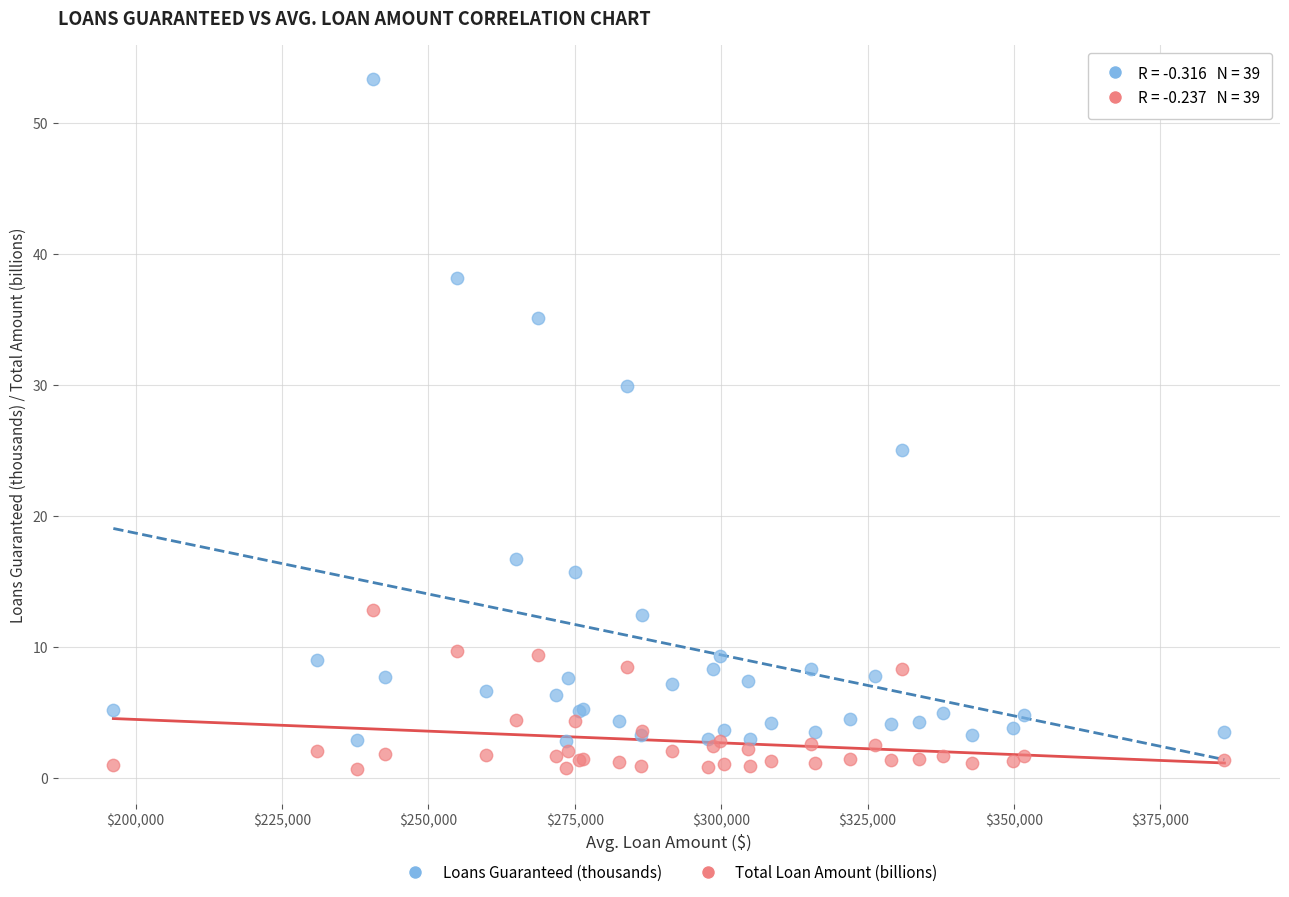

What is the X range (max minus min) for the scatter plot?

189755.0